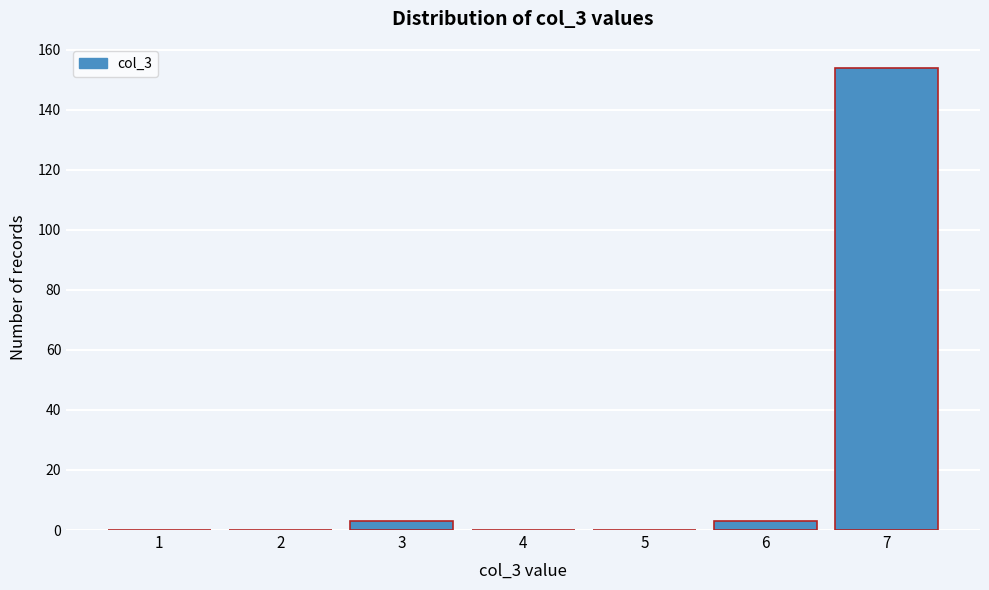

Reading left to right, list all the values displayed in this chart.

1=0	2=0	3=3	4=0	5=0	6=3	7=154